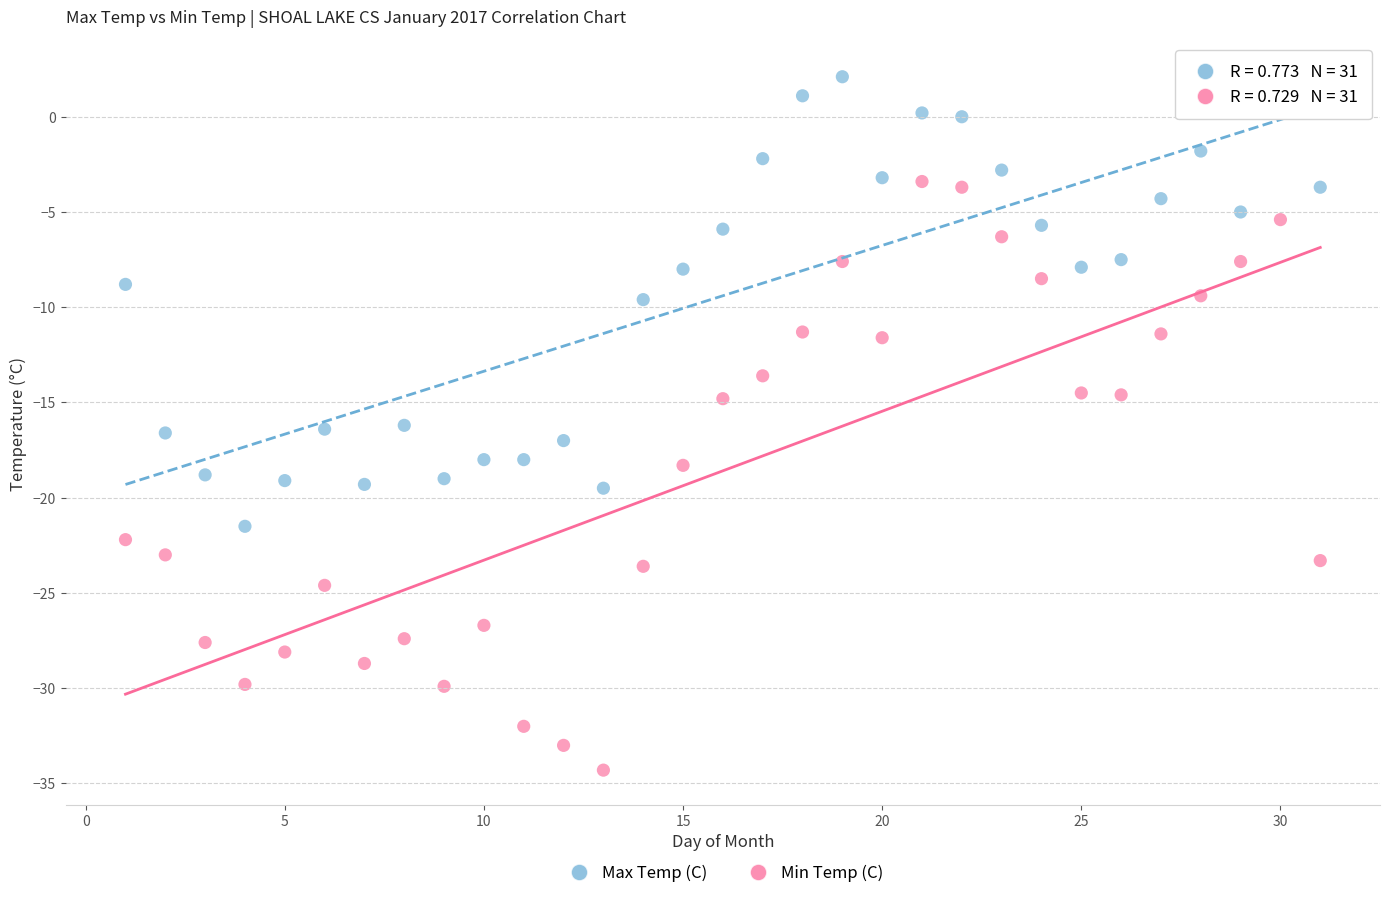

Which series contains the lowest Y value?

Min Temp (C)